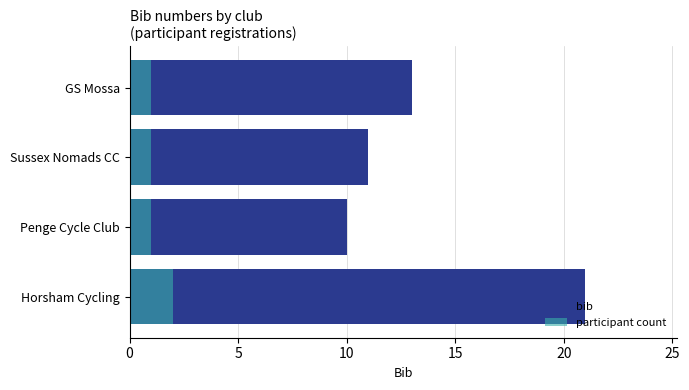

At how many categories does at least one series exceed 18?

1